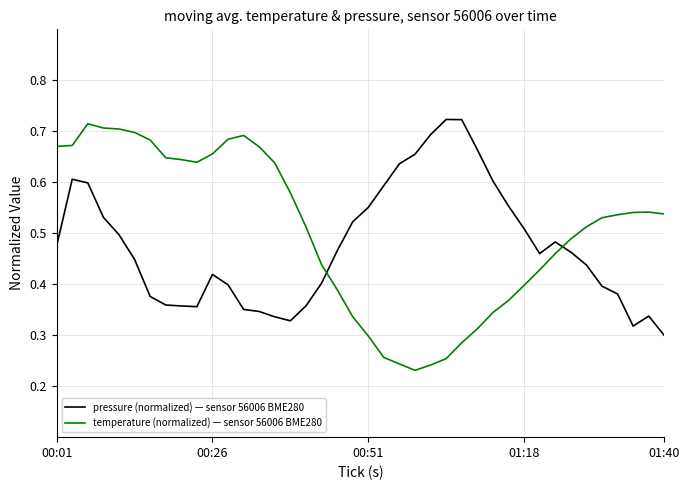

True or false: temperature (normalized) — sensor 56006 BME280 and pressure (normalized) — sensor 56006 BME280 cross at least once.

True